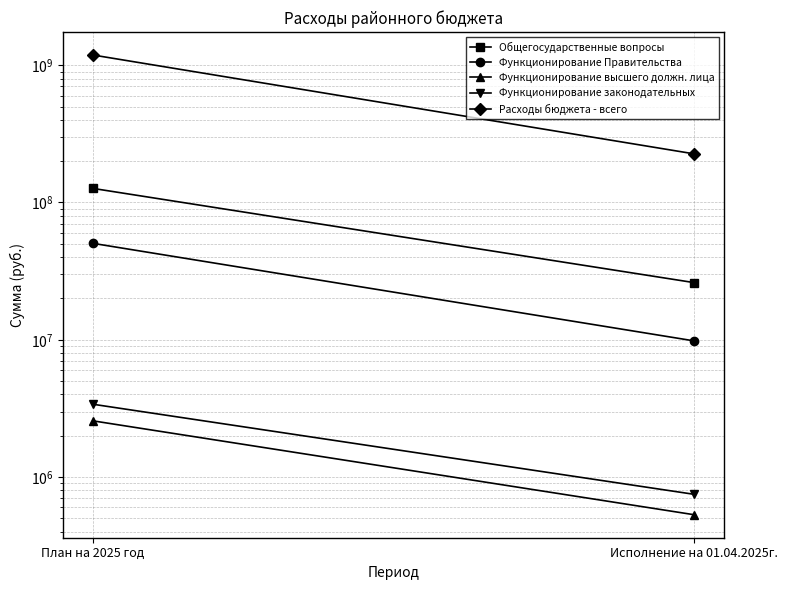

How many values in the Расходы бюджета - всего series exceed 1186480648?

1